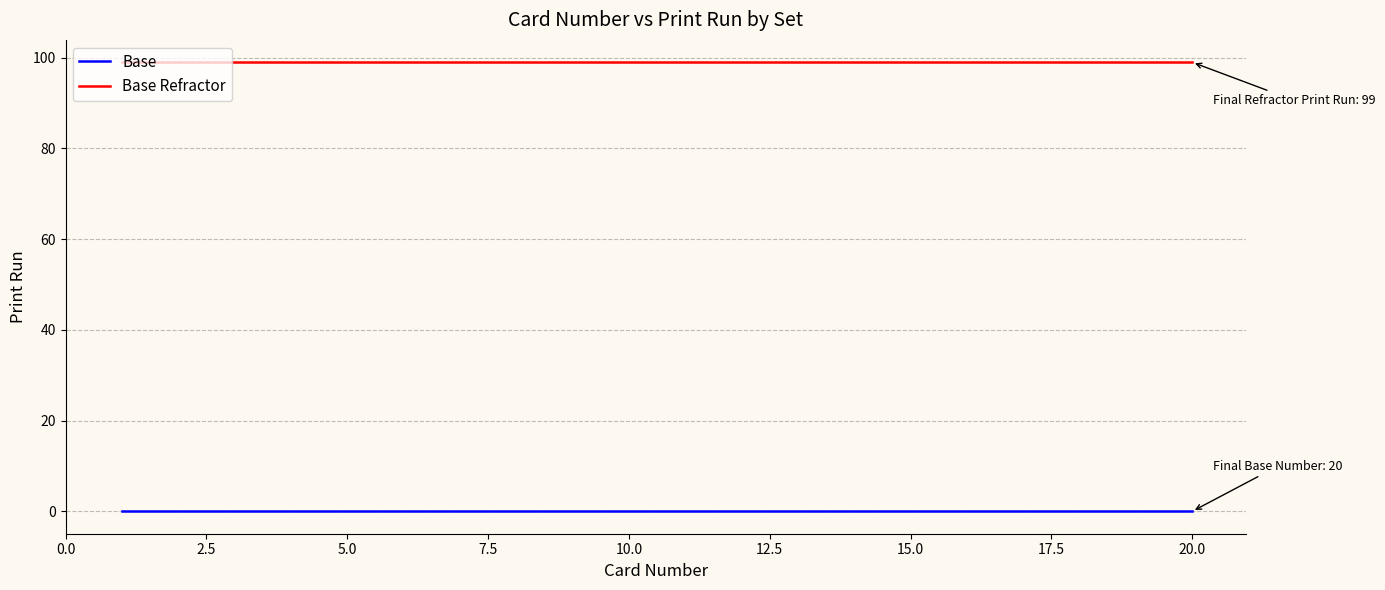

Reading left to right, what are all the values shown in this chart?

Base: 0	0	0	0	0	0	0	0	0	0	0	0	0	0	0	0	0	0	0	0
Base Refractor: 99	99	99	99	99	99	99	99	99	99	99	99	99	99	99	99	99	99	99	99